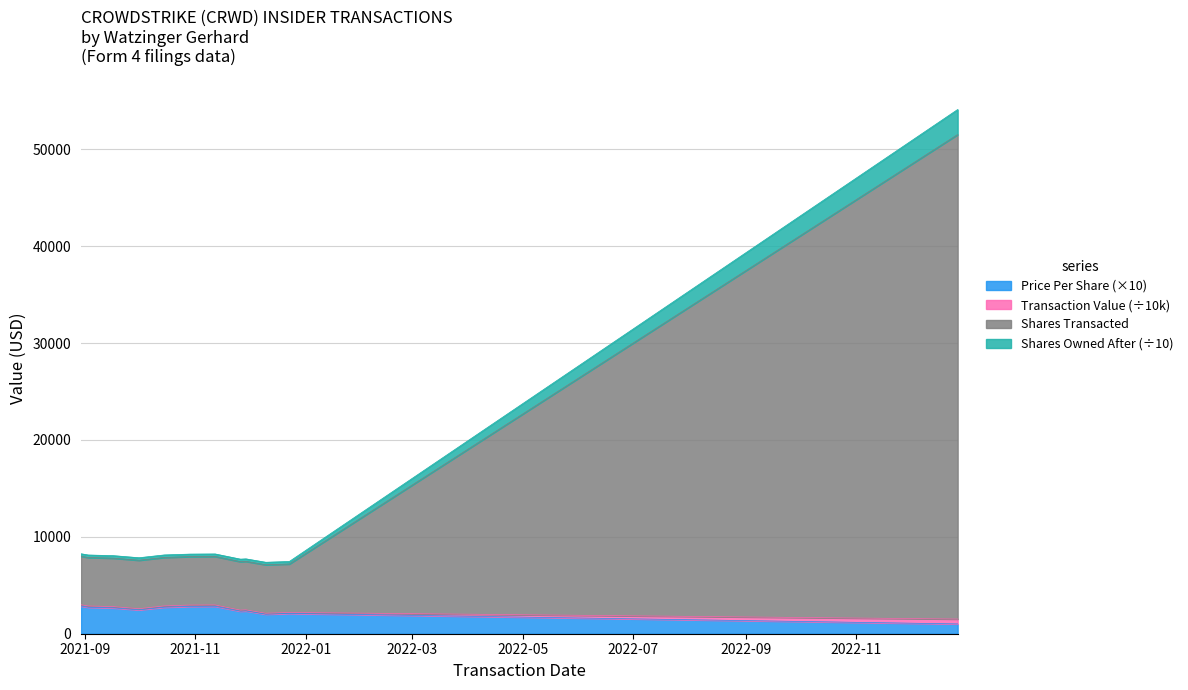

What is the sum of the transactionValue values at 2021-09-03 and 2021-11-29?

15333.4